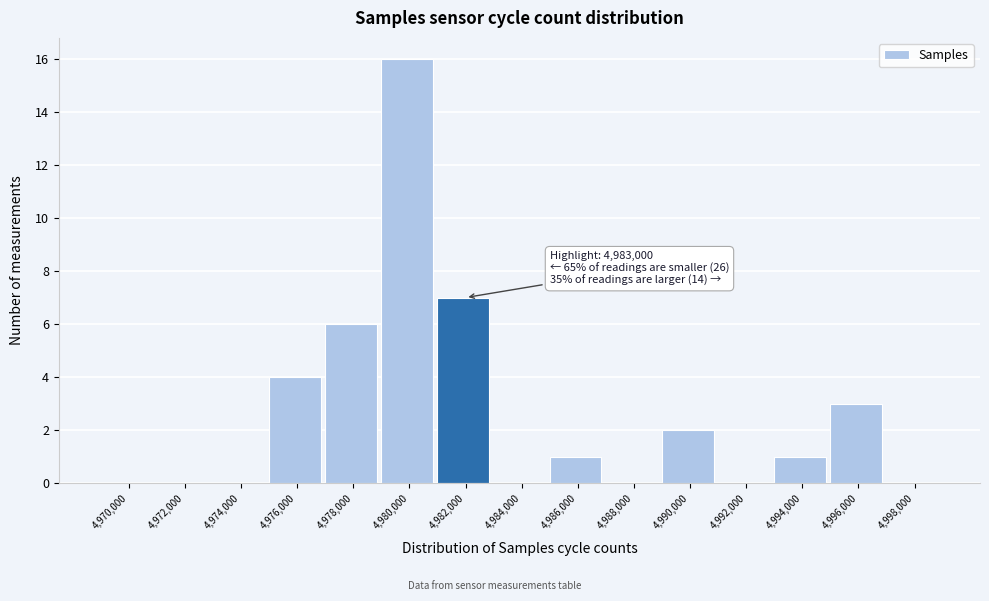

Reading right to left, what are all the values shown in this chart?

4,998,000=0	4,996,000=3	4,994,000=1	4,992,000=0	4,990,000=2	4,988,000=0	4,986,000=1	4,984,000=0	4,982,000=7	4,980,000=16	4,978,000=6	4,976,000=4	4,974,000=0	4,972,000=0	4,970,000=0